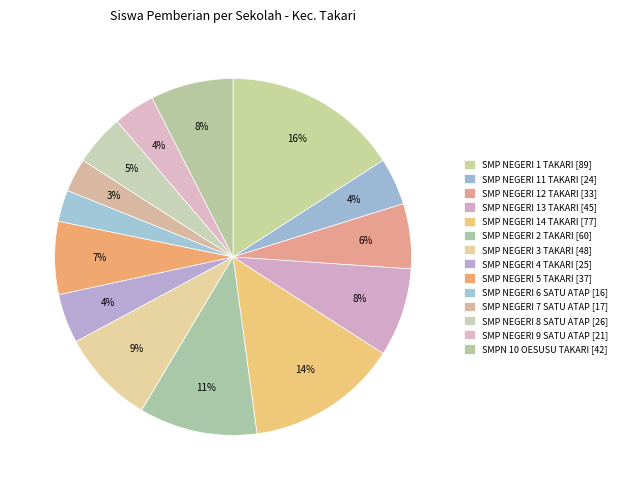

How many segments does this pie chart have?

14